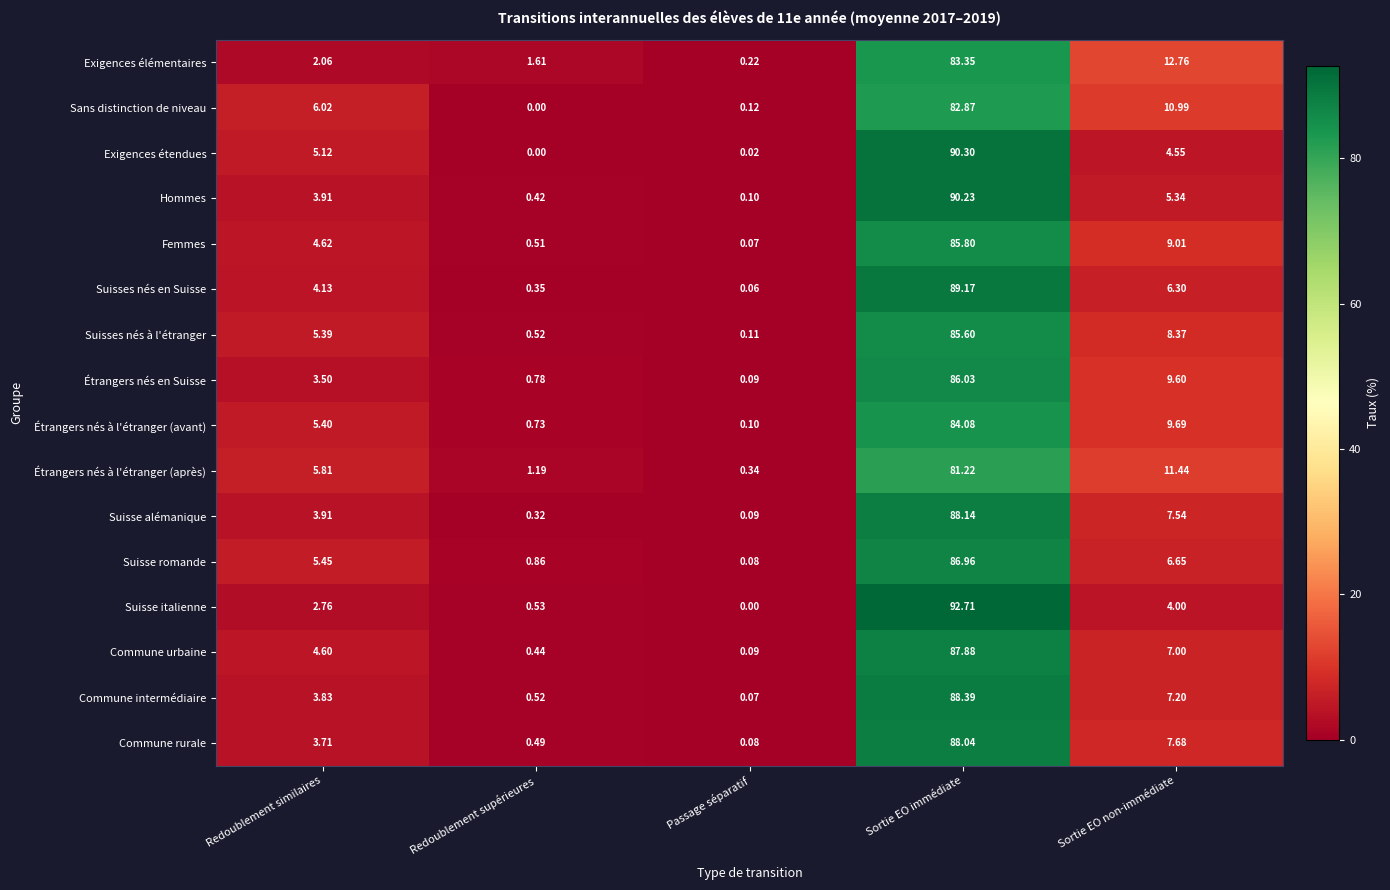

List the labels in order of Hommes value, largest first.

Sortie EO immédiate, Sortie EO non-immédiate, Redoublement similaires, Redoublement supérieures, Passage séparatif